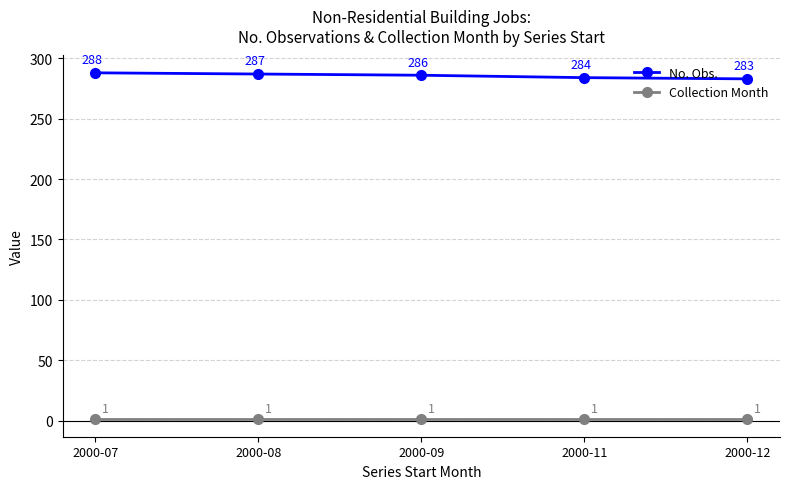

True or false: Collection Month and No. Obs. intersect in this chart.

False